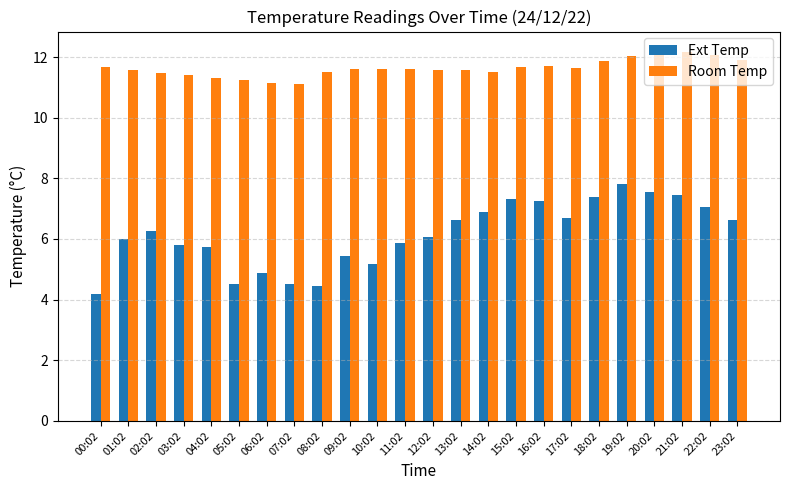

Rank the series by their average value, from highest to lowest.

Room Temp, Ext Temp